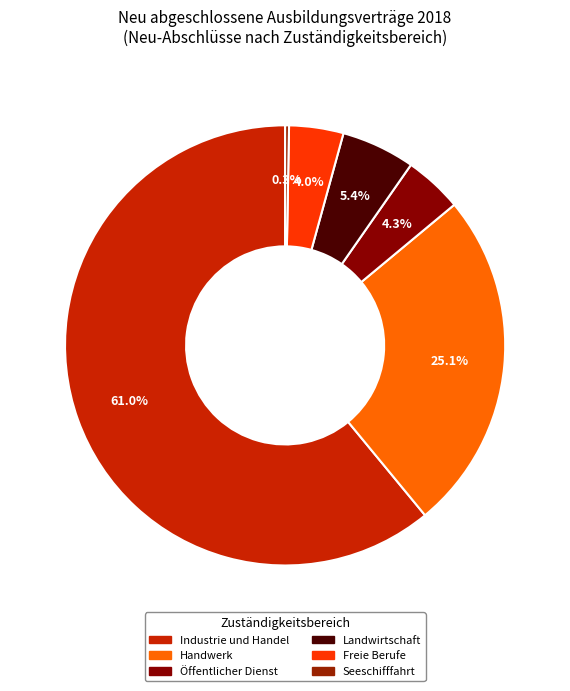

How many segments does this pie chart have?

6